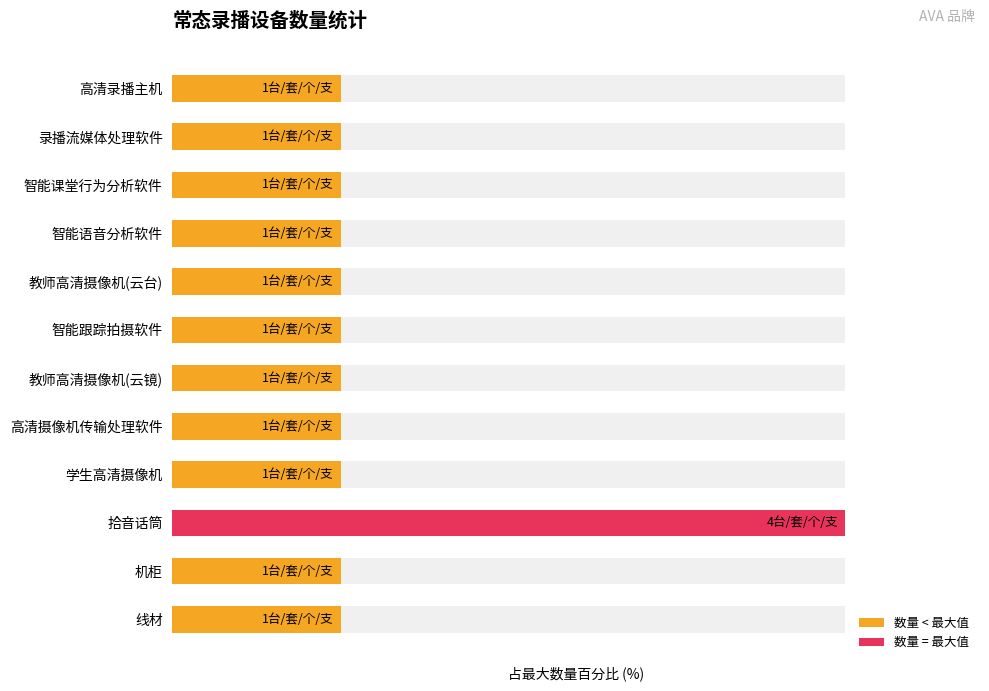

What is the value of the 7th bar from the left?

25